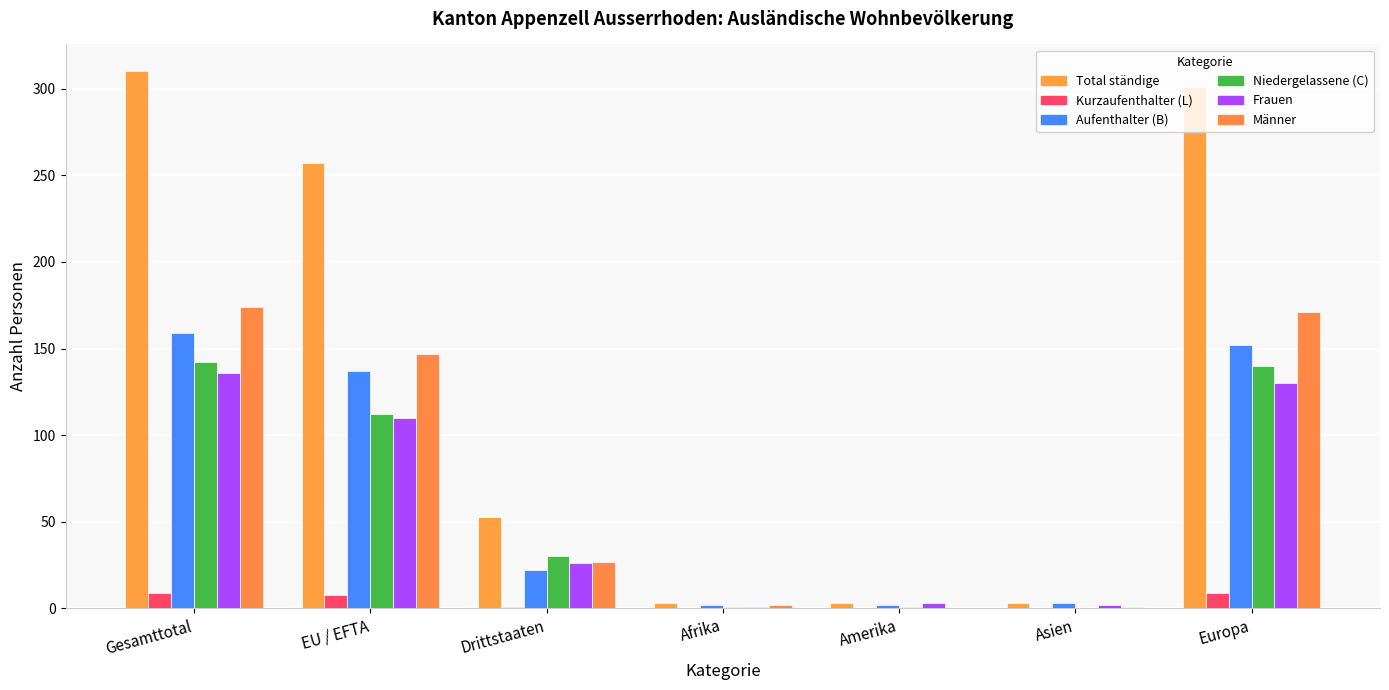

Is the value of Niedergelassene (C) at Gesamttotal greater than the value of Männer at Afrika?

Yes